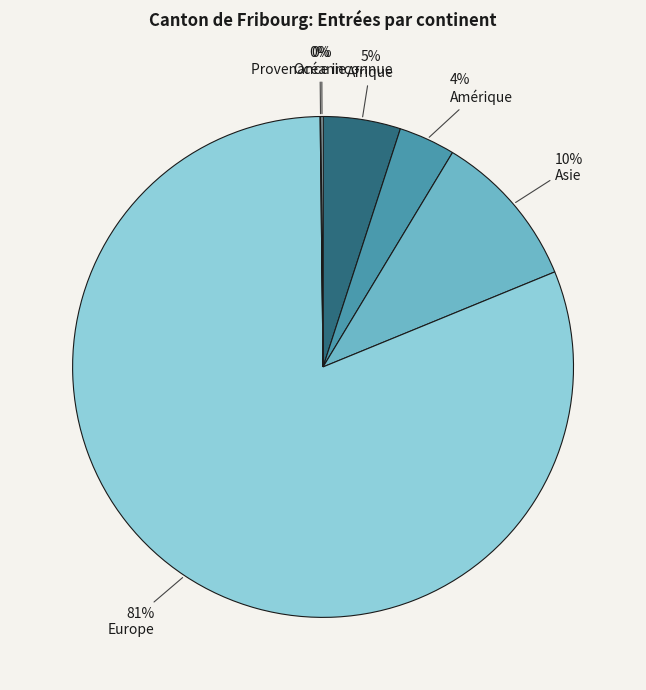

Which category has the smallest portion of the pie?

Océanie